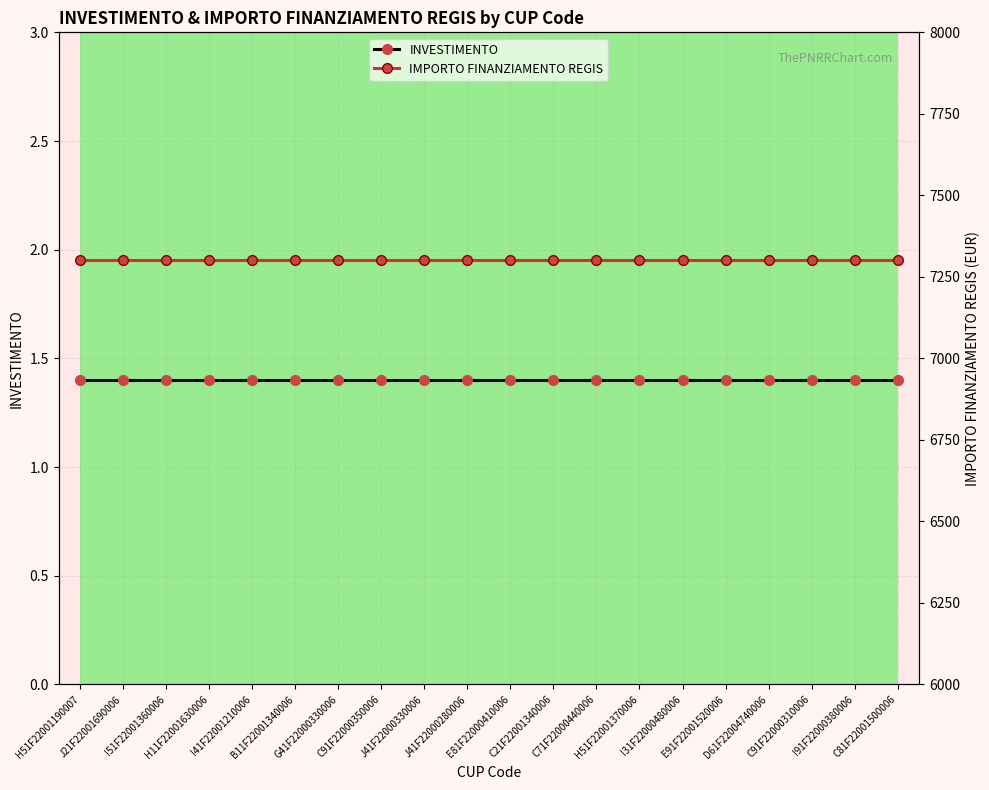

Which category has the highest value in the IMPORTO FINANZIAMENTO REGIS series?

H51F22001190007